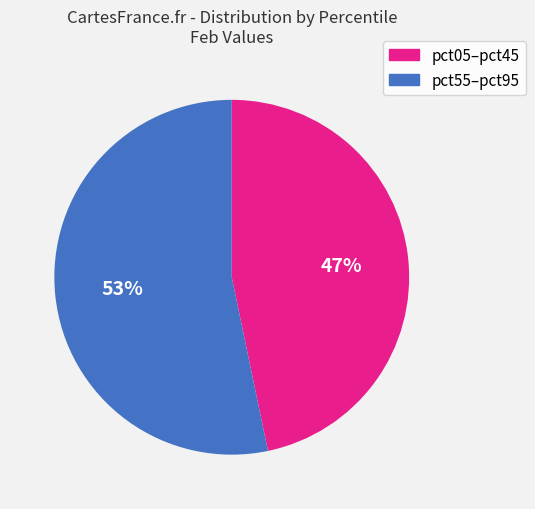

The pct55–pct95 slice represents 66% of the pie. True or false?

False